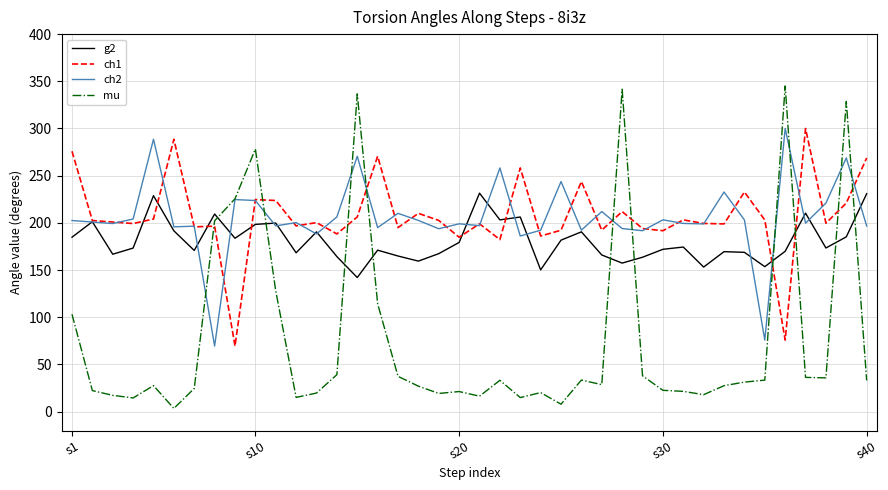

What is the maximum value for mu?

345.1